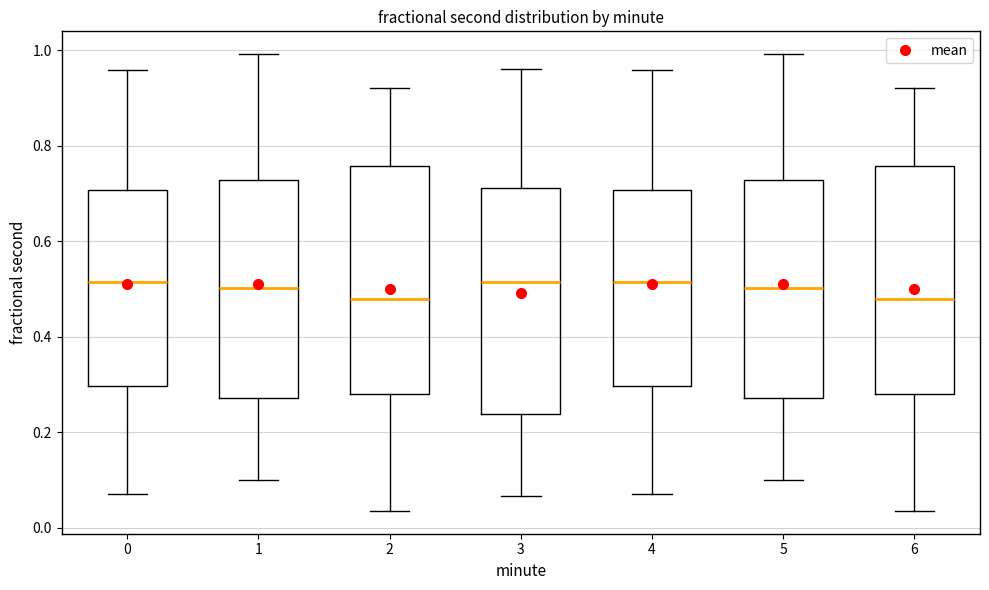

Reading left to right, transcribe this box plot: for each box, give where its median line is, the range the box spans, and where its two whiskers end, as read against the y-axis. The values are not printed on the chart, so give them approximately, as read against the axis.

0: median 0.52, box 0.30 to 0.70, whiskers 0.08 to 0.96
1: median 0.50, box 0.28 to 0.72, whiskers 0.10 to 1.00
2: median 0.48, box 0.28 to 0.76, whiskers 0.04 to 0.92
3: median 0.52, box 0.24 to 0.72, whiskers 0.06 to 0.96
4: median 0.52, box 0.30 to 0.70, whiskers 0.08 to 0.96
5: median 0.50, box 0.28 to 0.72, whiskers 0.10 to 1.00
6: median 0.48, box 0.28 to 0.76, whiskers 0.04 to 0.92